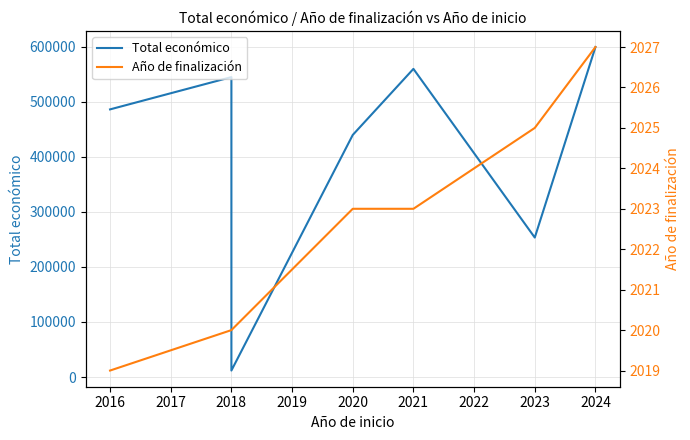

List the series in order of their overall mean, highest first.

Total económico, Año de finalización